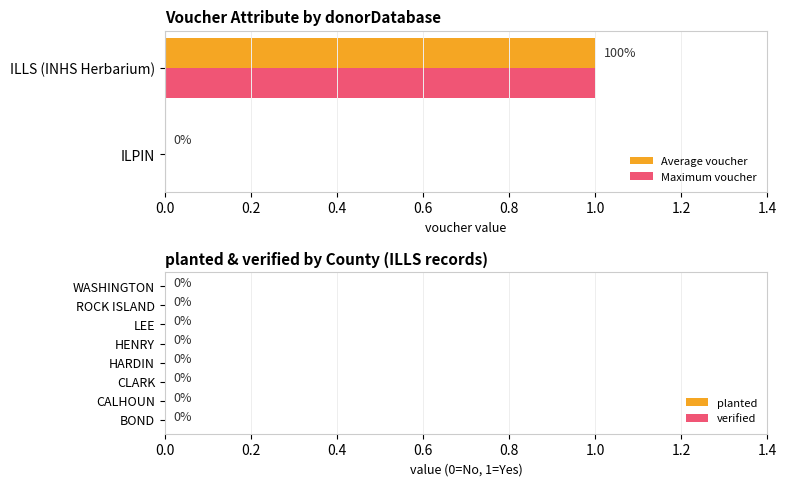

At which category is the sum across all series the highest?

ILLS (INHS Herbarium)